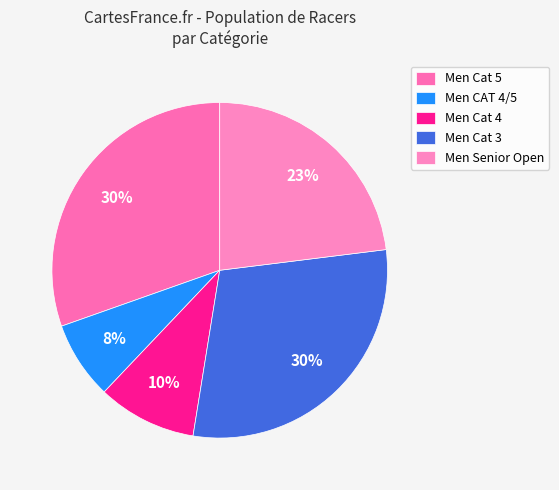

Is there a majority slice in this chart?

No